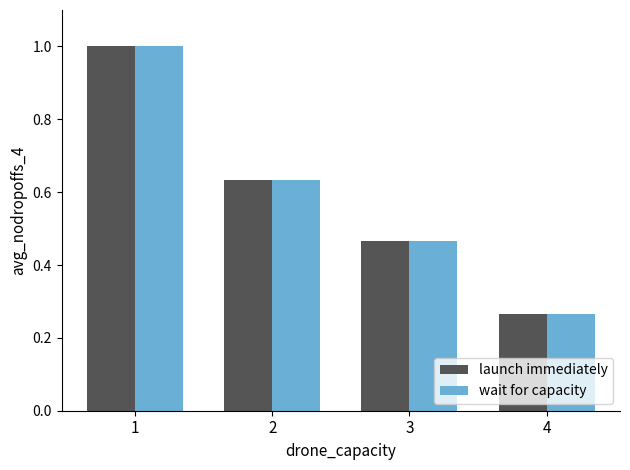

At which category is the sum across all series the highest?

1